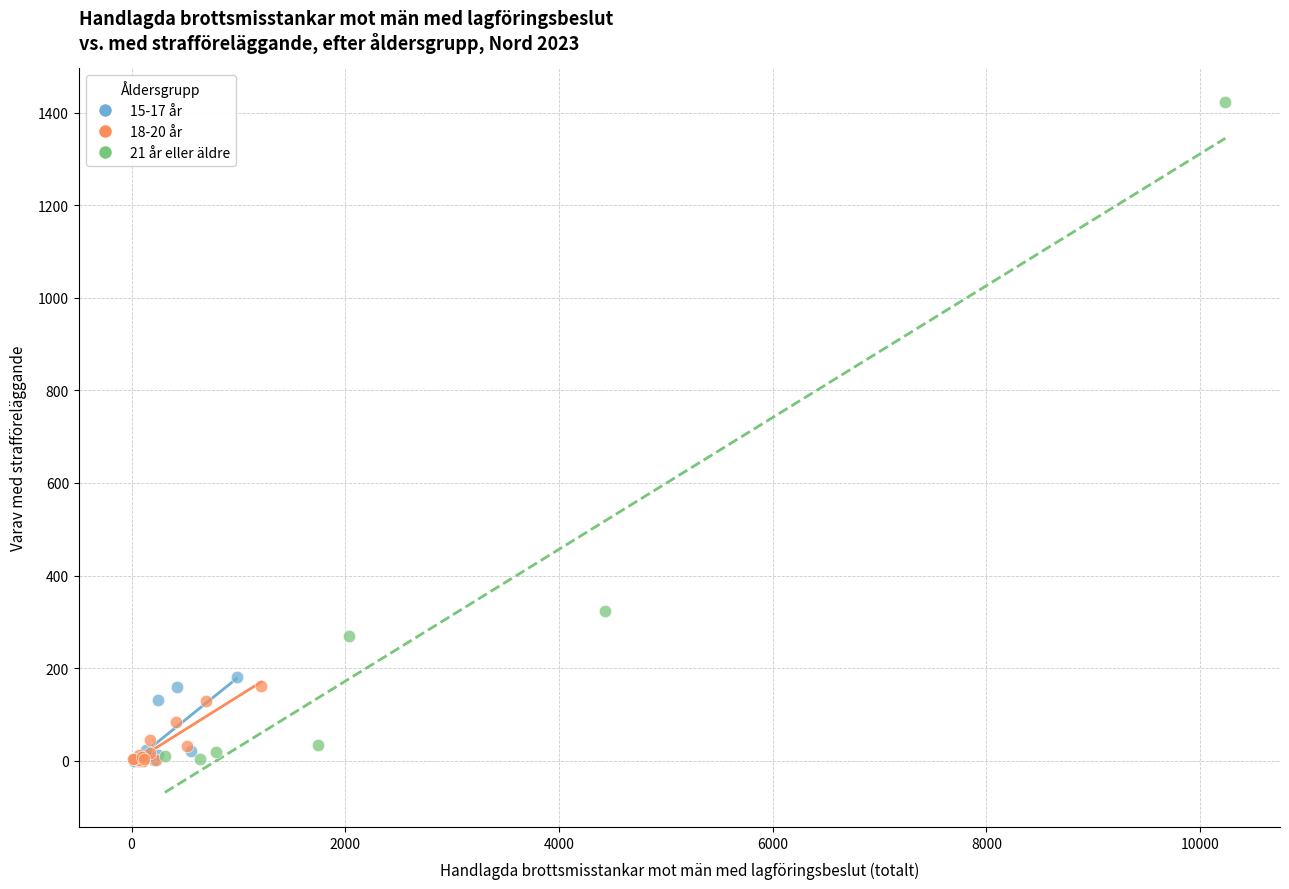

Which series has the largest Y range (max minus min)?

21 år eller äldre